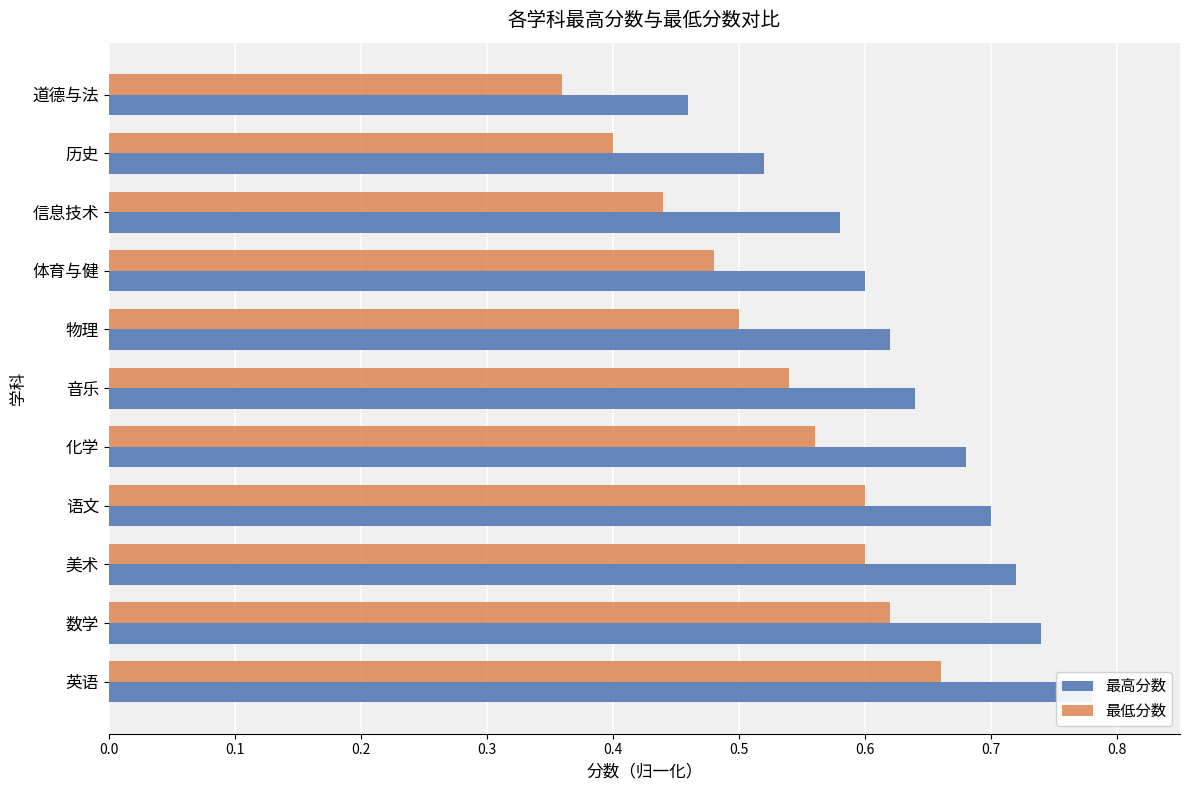

Count the number of categories in the chart.

11